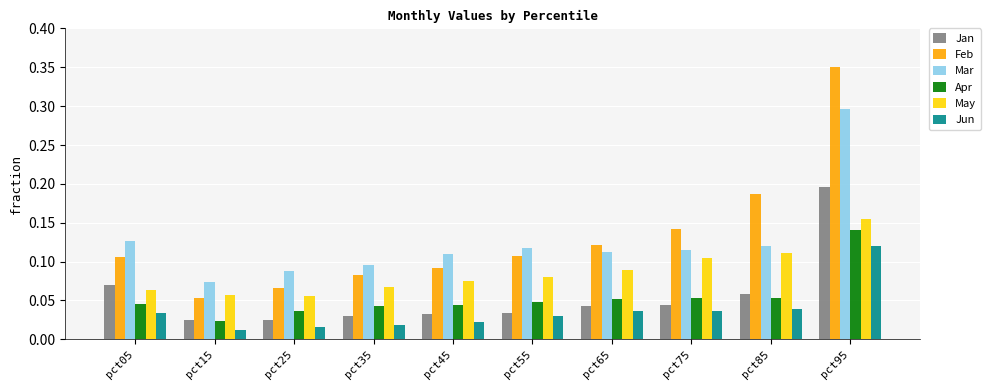

Which category has the highest value across all series?

pct95